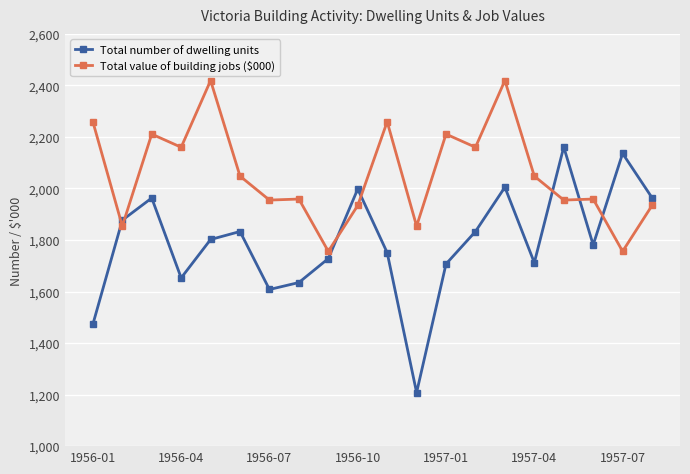

True or false: Total number of dwelling units and Total value of building jobs ($000) intersect in this chart.

True